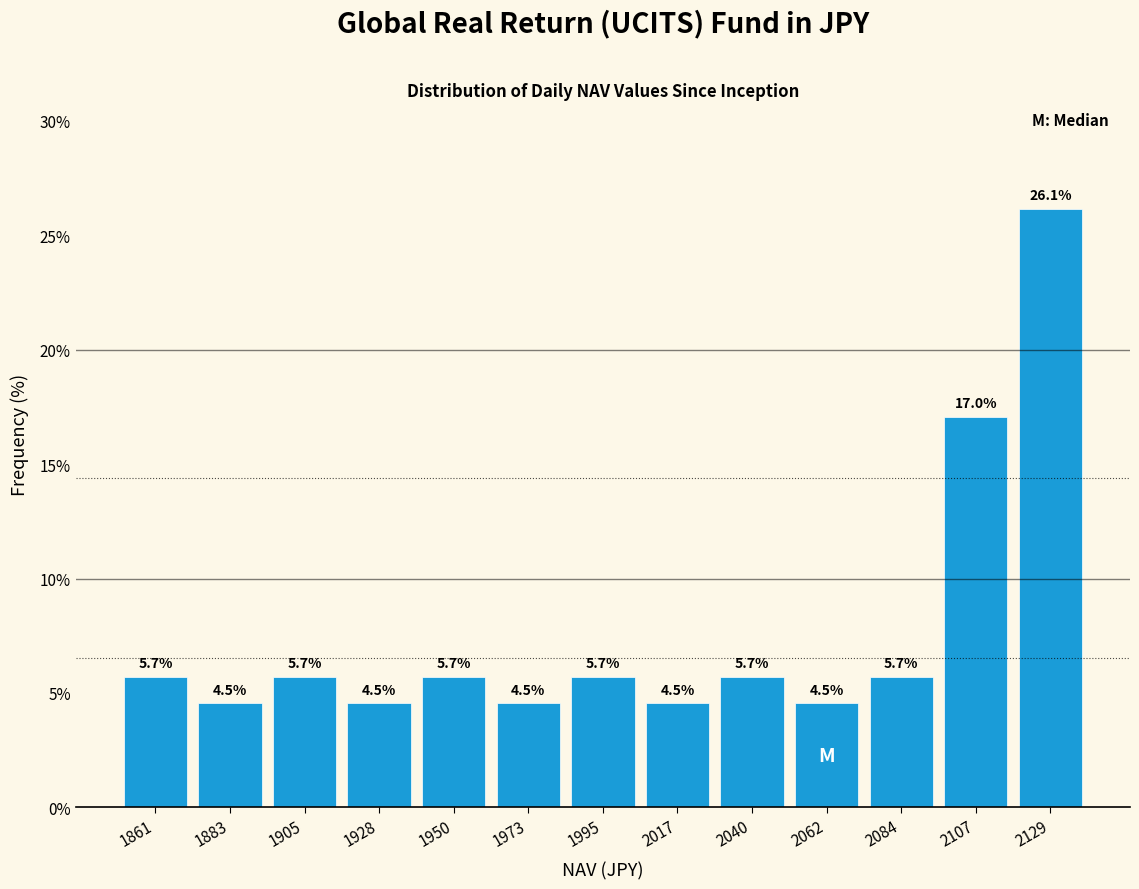

Reading left to right, transcribe this chart: for each bar, give the range it covers on the x-axis and its height. The bar edges are not printed on the chart, so give them approximately, as read against the axis.

1850 to 1870: 5.7
1870 to 1895: 4.5
1895 to 1915: 5.7
1915 to 1940: 4.5
1940 to 1960: 5.7
1960 to 1985: 4.5
1985 to 2005: 5.7
2005 to 2030: 4.5
2030 to 2050: 5.7
2050 to 2075: 4.5
2075 to 2095: 5.7
2095 to 2120: 17.0
2120 to 2140: 26.1